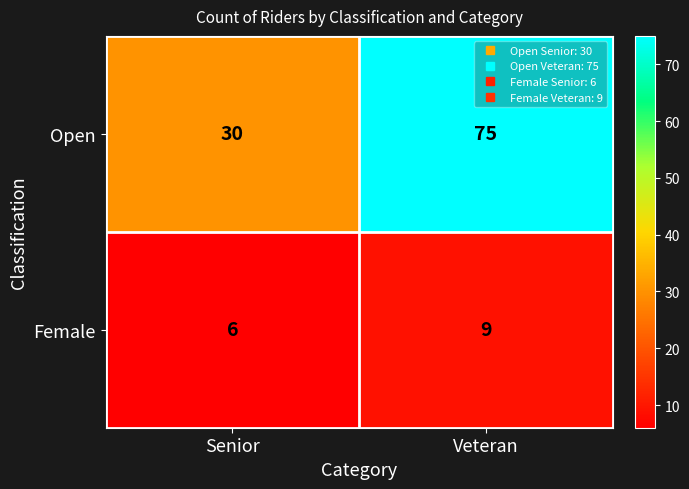

At Senior, list the series in order from smallest to largest.

Female, Open